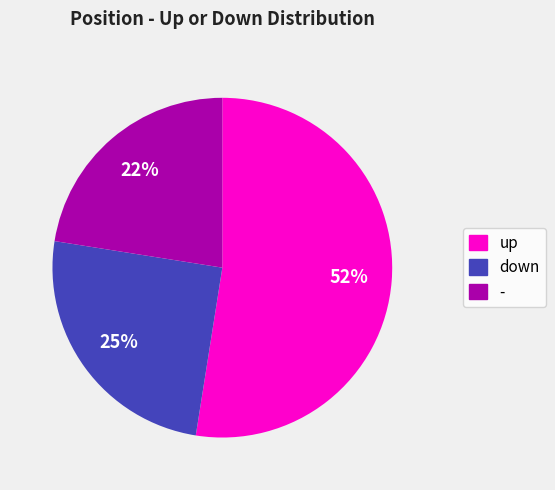

Is it true that up is 38% of the pie?

False